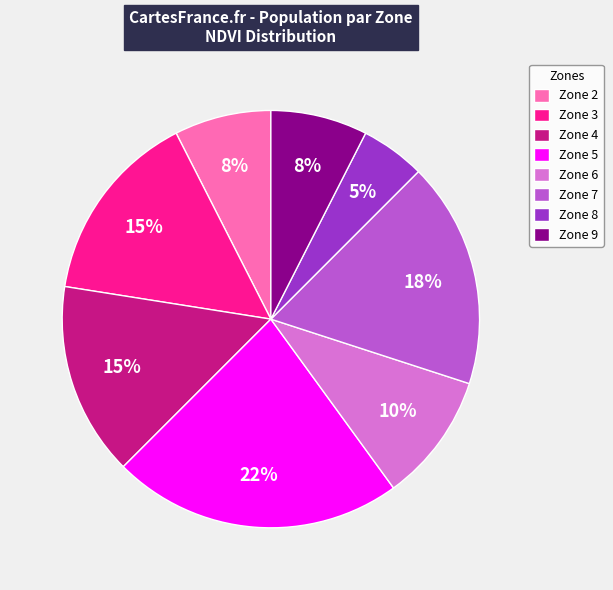

To the nearest percent, what is the average slice percentage?

12%